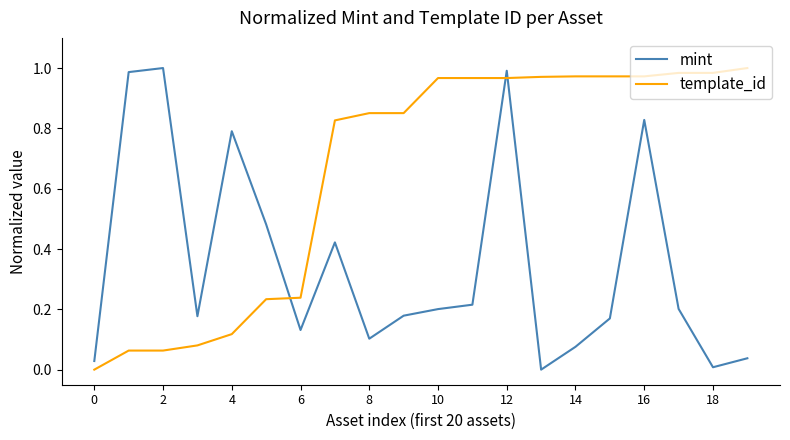

Which series has the largest total across all categories?

template_id